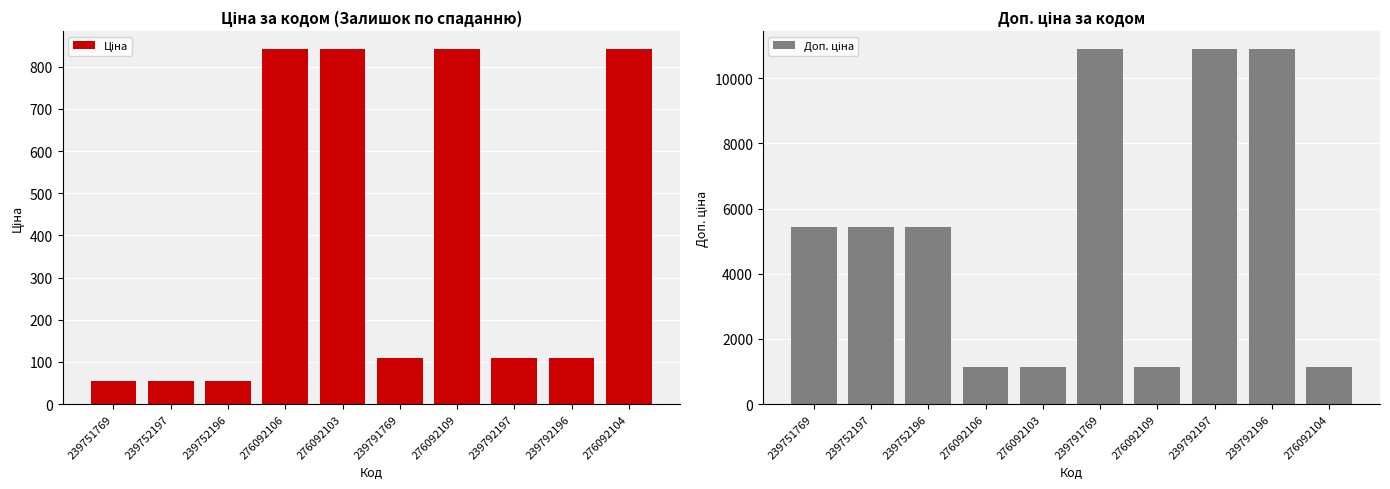

Between 239751769 and 239752197, which series saw the biggest shift?

Ціна